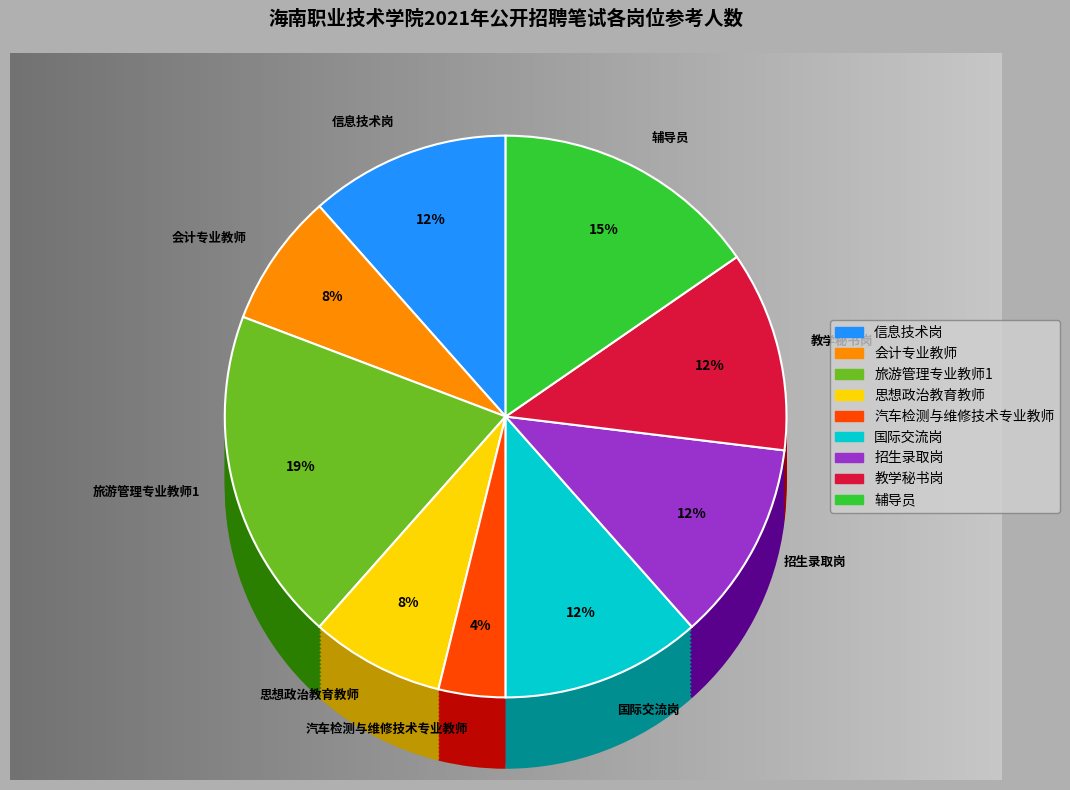

To the nearest percent, what portion does 汽车检测与维修技术专业教师 represent?

4%